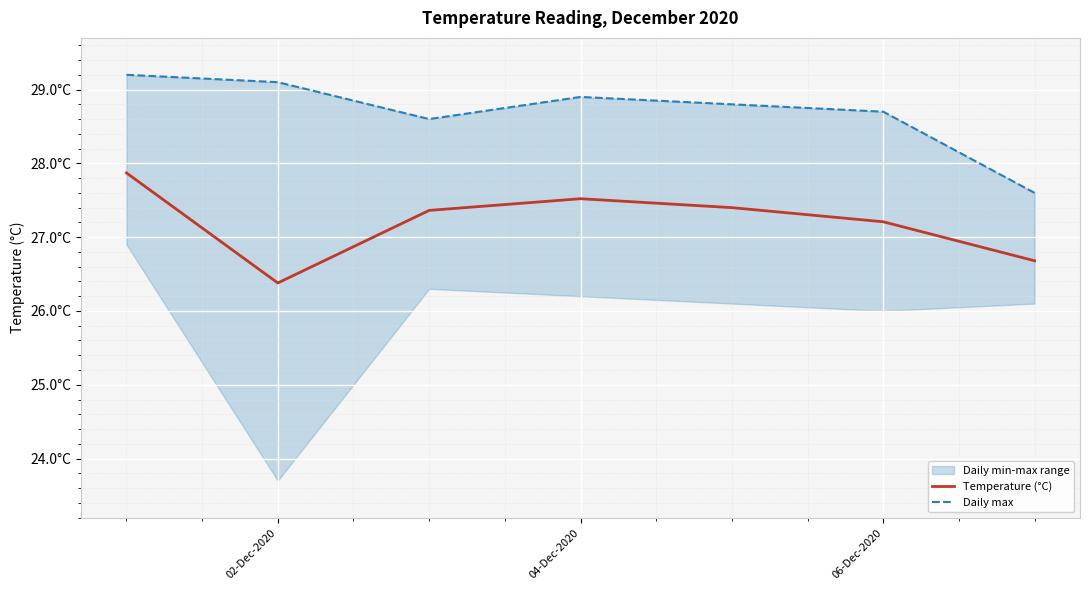

Reading left to right, list all the values displayed in this chart.

Temperature (°C): 27.9	26.4	27.4	27.5	27.4	27.2	26.7
Daily max: 29.2	29.1	28.6	28.9	28.8	28.7	27.6